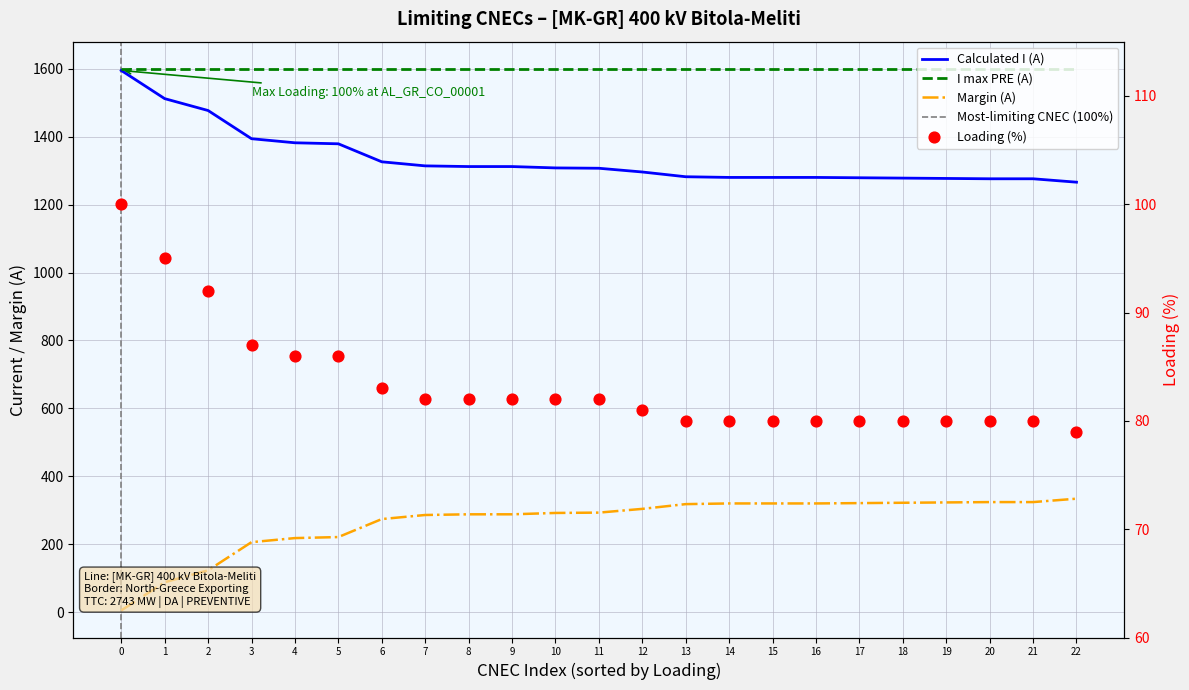

Which series contains the lowest Y value?

Margin (A)